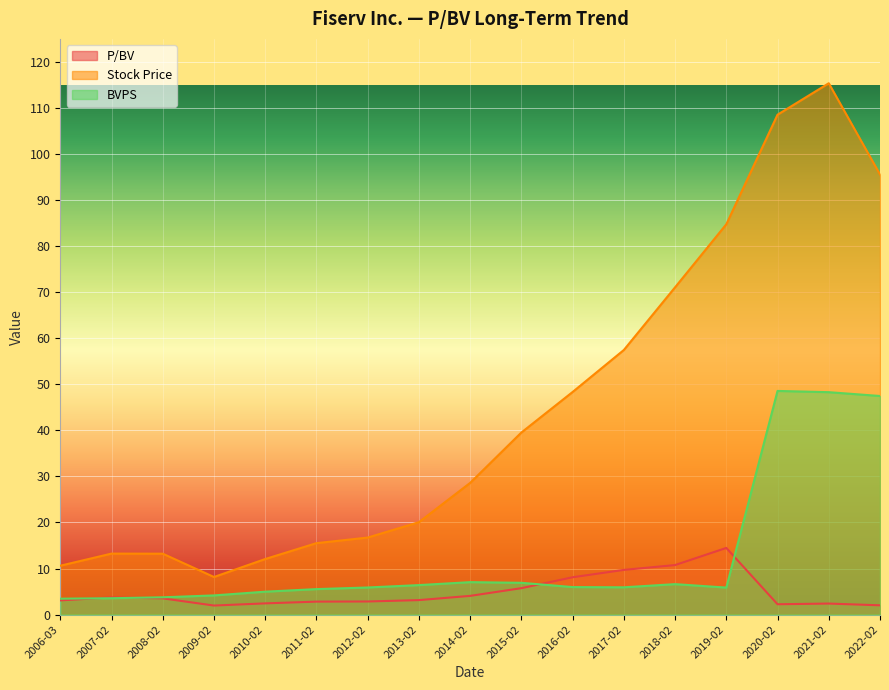

Which series has the largest range (max minus min)?

Stock Price